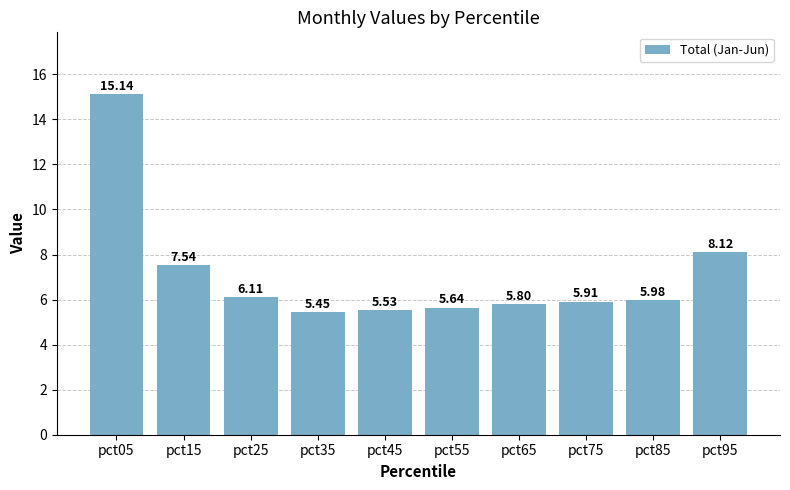

Which category has the highest value across all series?

pct05